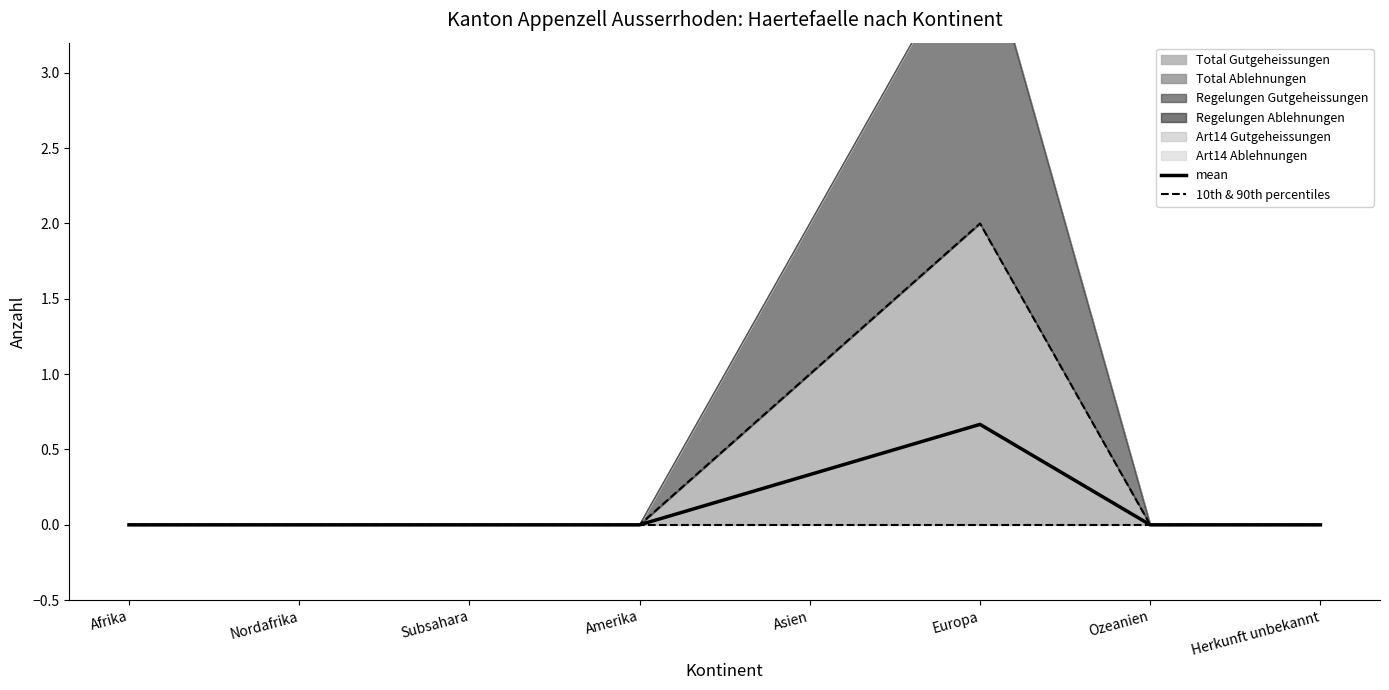

True or false: mean and 10th & 90th percentiles cross at least once.

False